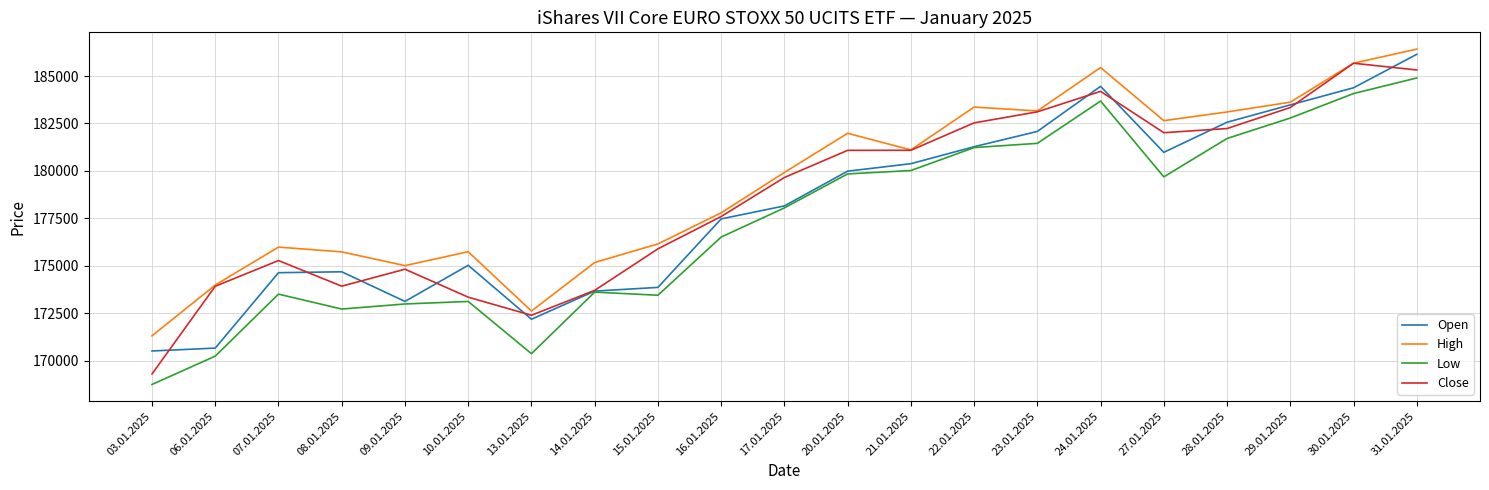

What is the approximate value of Close at 27.01.2025, to the nearest 10?

182020